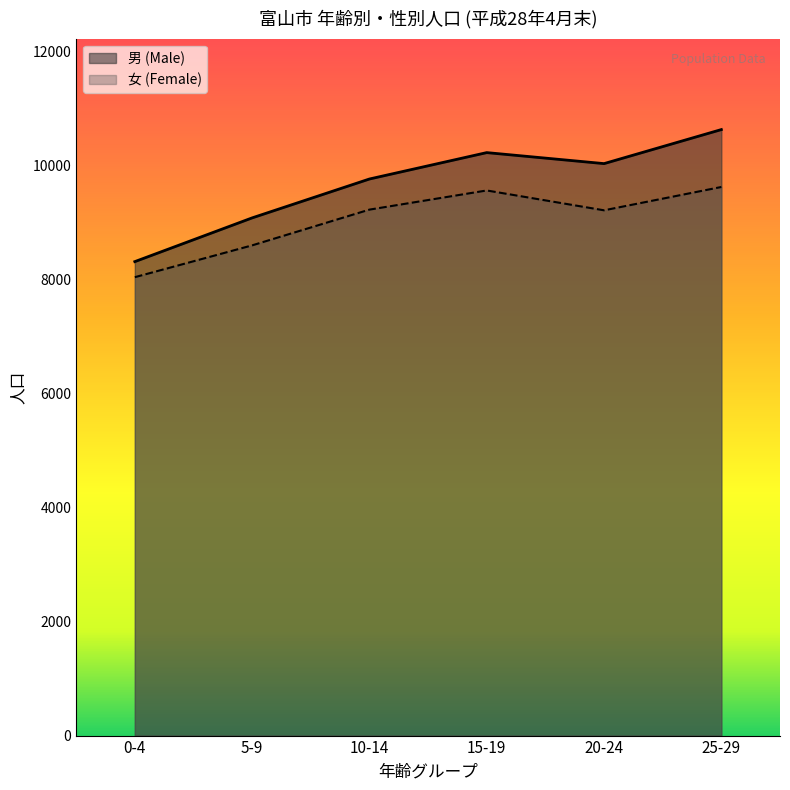

True or false: 男 (Male) and 女 (Female) cross at least once.

False